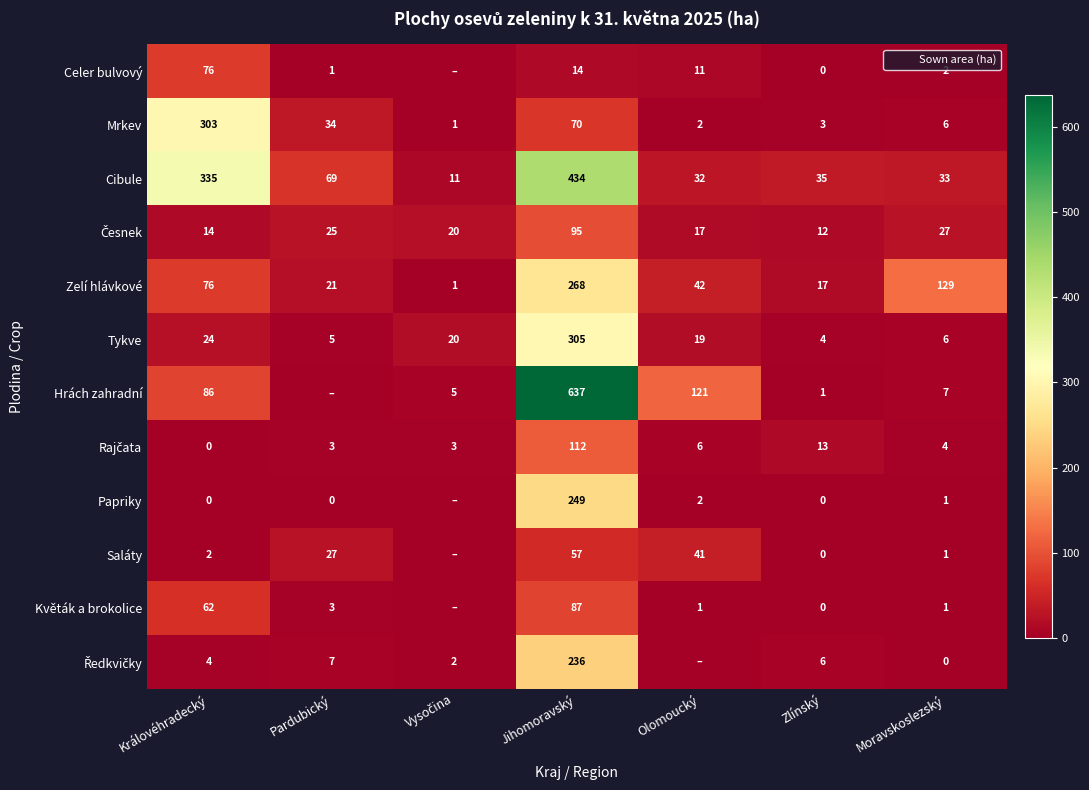

The value of Mrkev at Pardubický is 48.7. True or false?

False